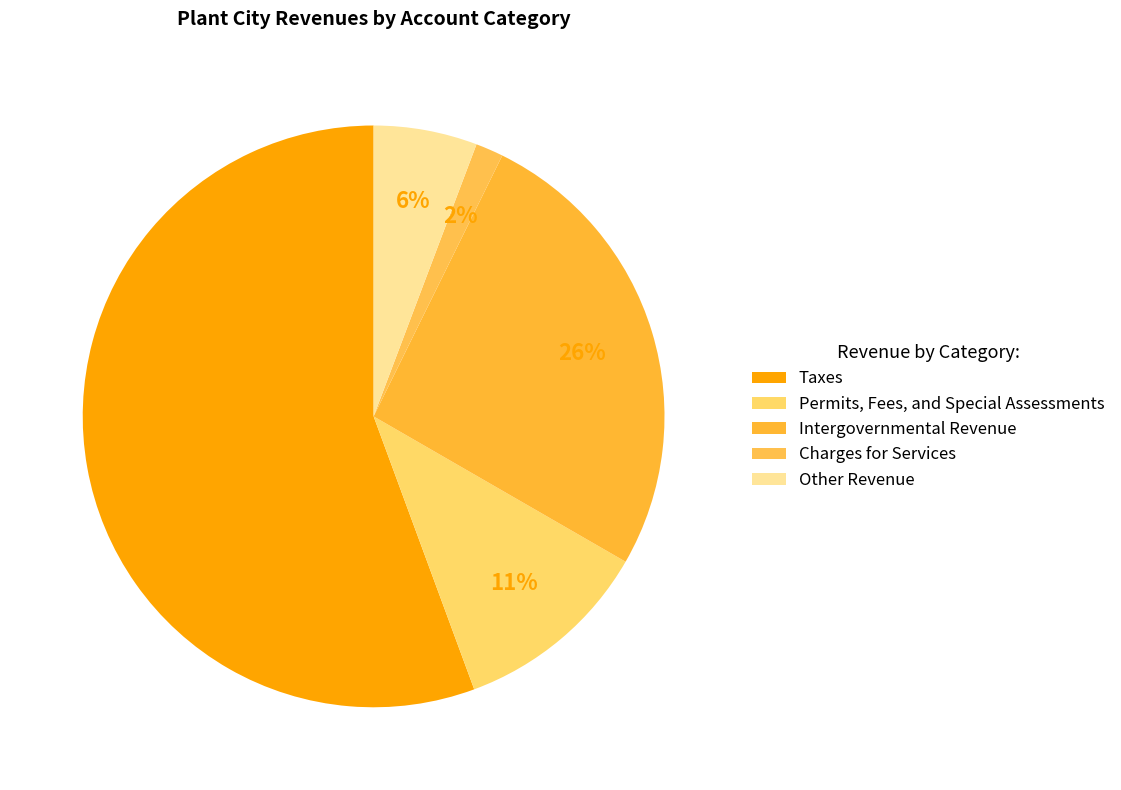

What percentage is the Intergovernmental Revenue slice, to the nearest percent?

26%